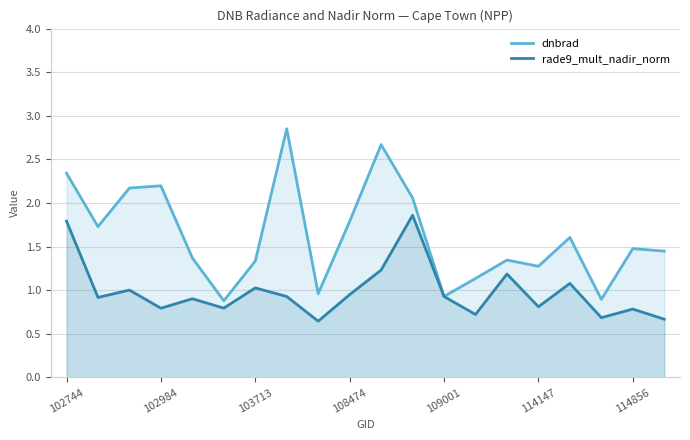

Which series has the largest total across all categories?

dnbrad